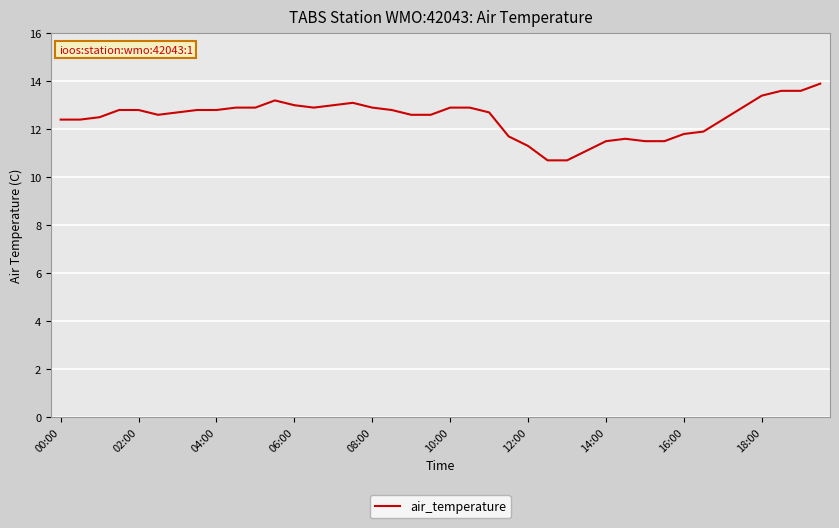

What is the maximum value shown in the chart?

13.9